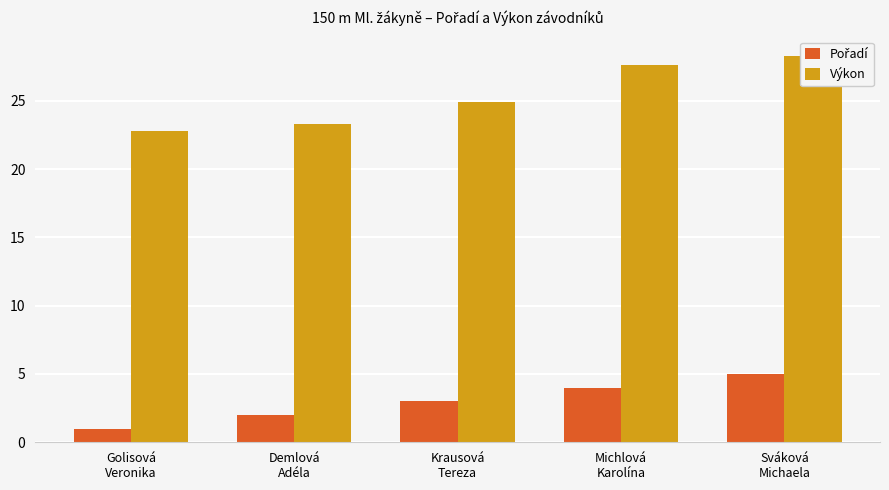

At which label does Pořadí reach its minimum?

Golisová
Veronika